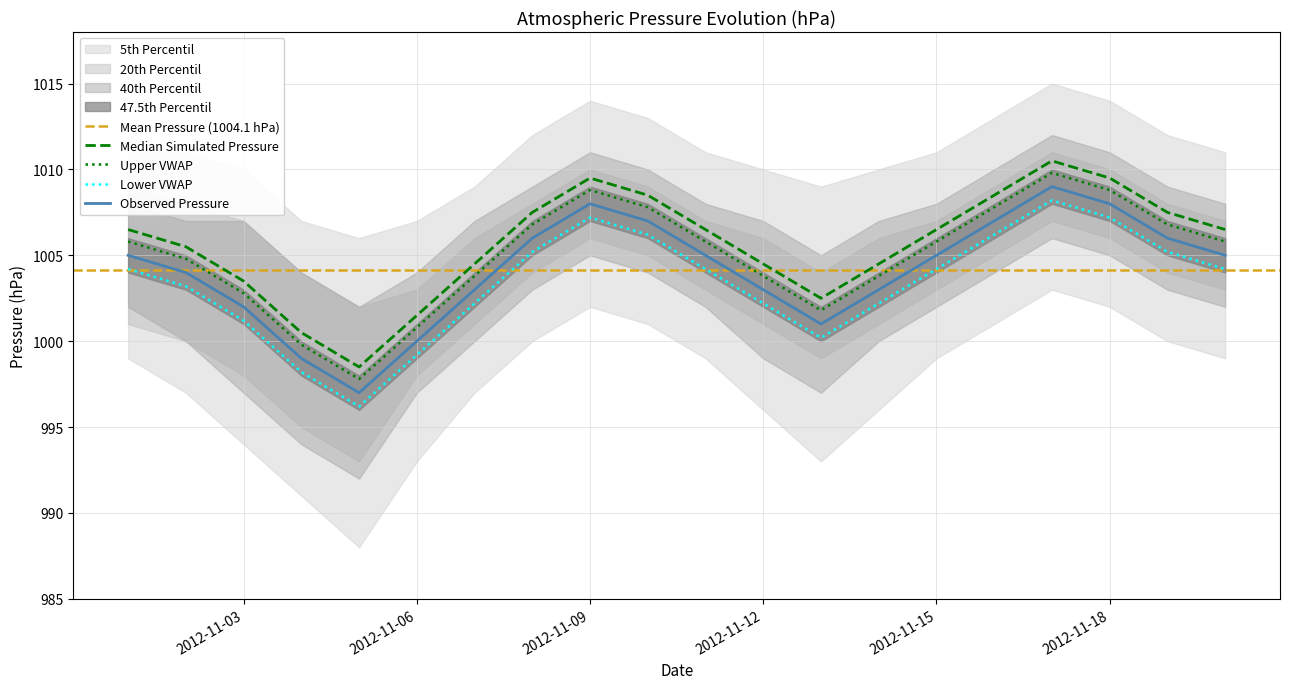

Reading left to right, extract all data points from this chart.

2012-11-01=1006.5	2012-11-02=1005.5	2012-11-03=1003.5	2012-11-04=1000.5	2012-11-05=998.5	2012-11-06=1001.5	2012-11-07=1004.5	2012-11-08=1007.5	2012-11-09=1009.5	2012-11-10=1008.5	2012-11-11=1006.5	2012-11-12=1004.5	2012-11-13=1002.5	2012-11-14=1004.5	2012-11-15=1006.5	2012-11-16=1008.5	2012-11-17=1010.5	2012-11-18=1009.5	2012-11-19=1007.5	2012-11-20=1006.5